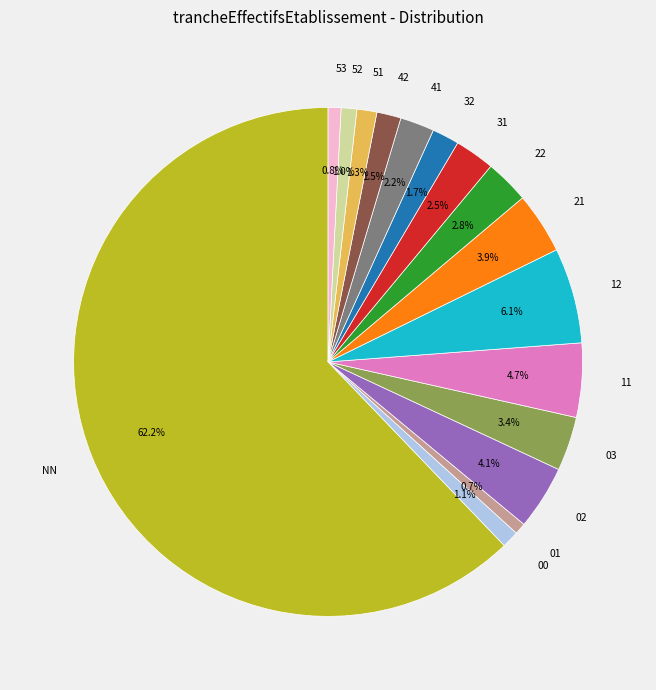

To the nearest percent, what is the difference between the 31 and 21 slice percentages?

1%